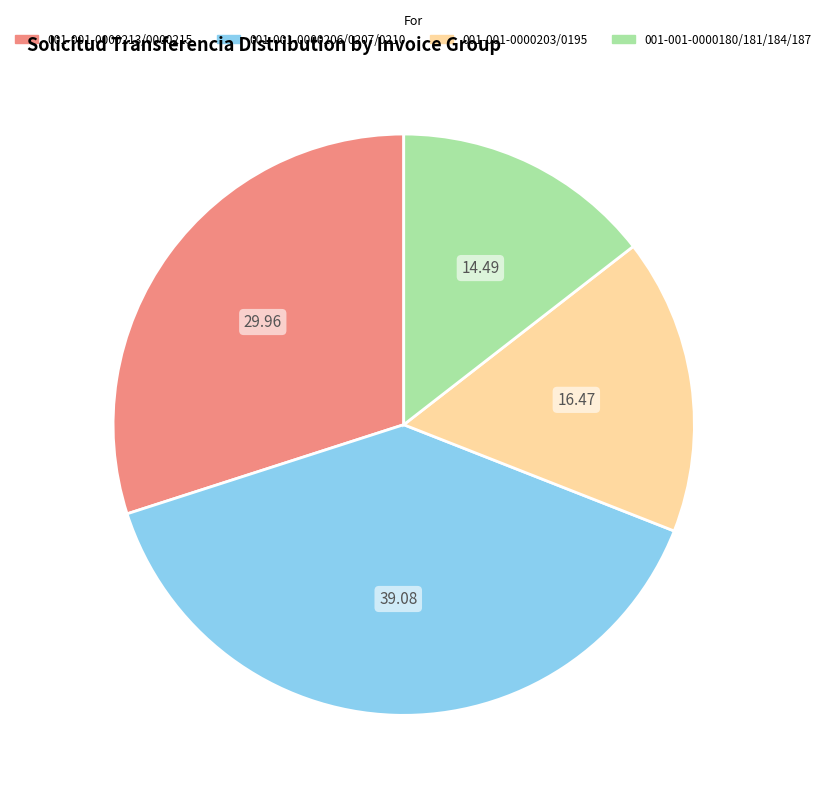

Is the sum of 001-001-0000206/0207/0210 and 001-001-0000213/0000215 greater than half?

Yes